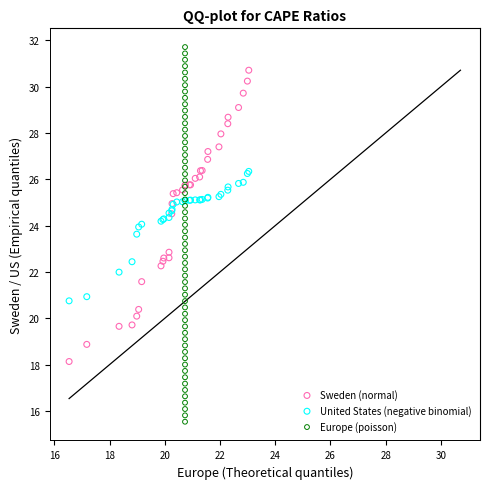

Which series contains the highest Y value?

Europe (poisson)